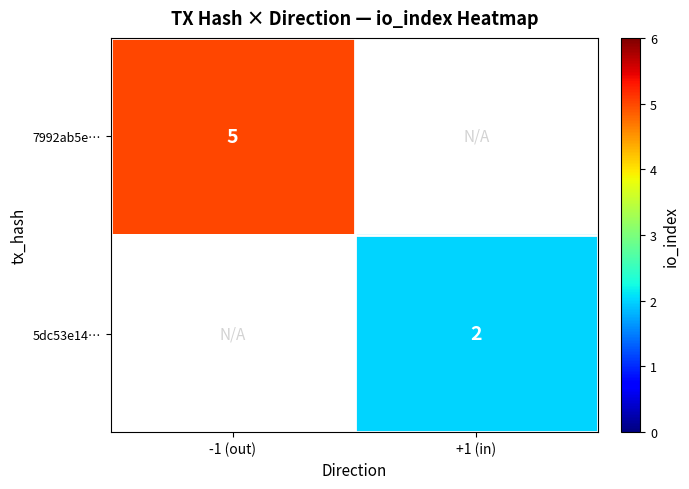

True or false: 7992ab5e… has a value of 2 at -1 (out).

False